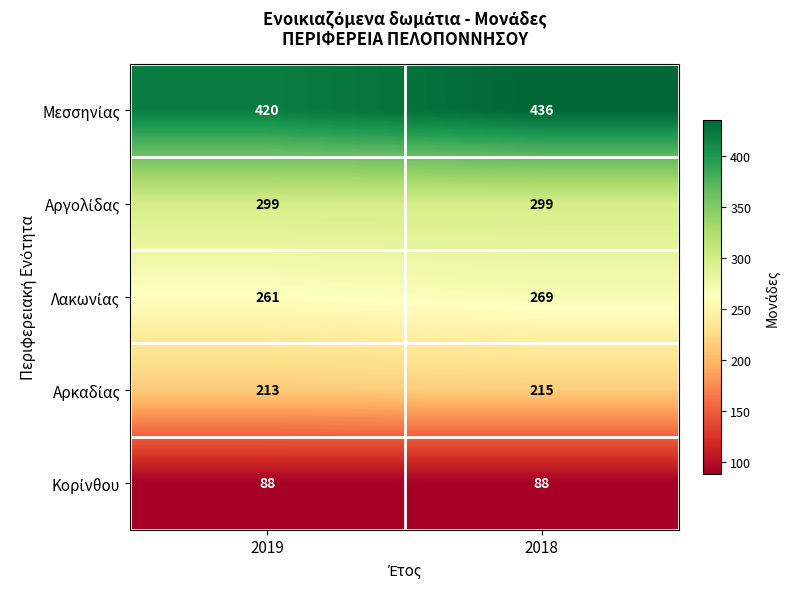

What is the total value across all series at 2019?

1281